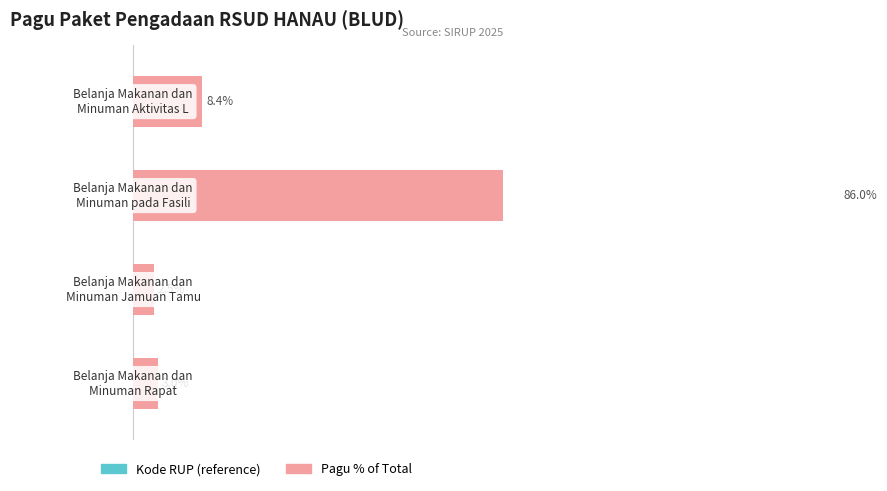

Reading left to right, extract all data points from this chart.

Pagu (% of Total): 3.0	2.5	86.0	8.4
Left Placeholder: 0.6	0.6	0.6	0.6